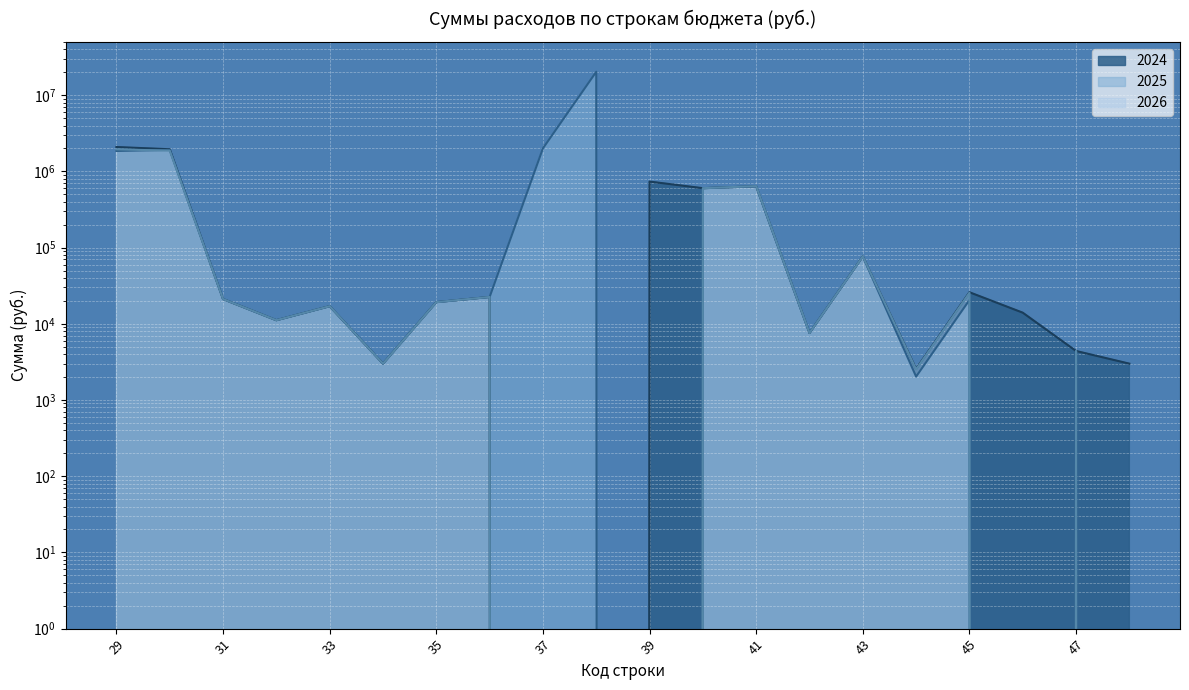

After their last crossing, which series has the higher values: 2024 or 2025?

2024